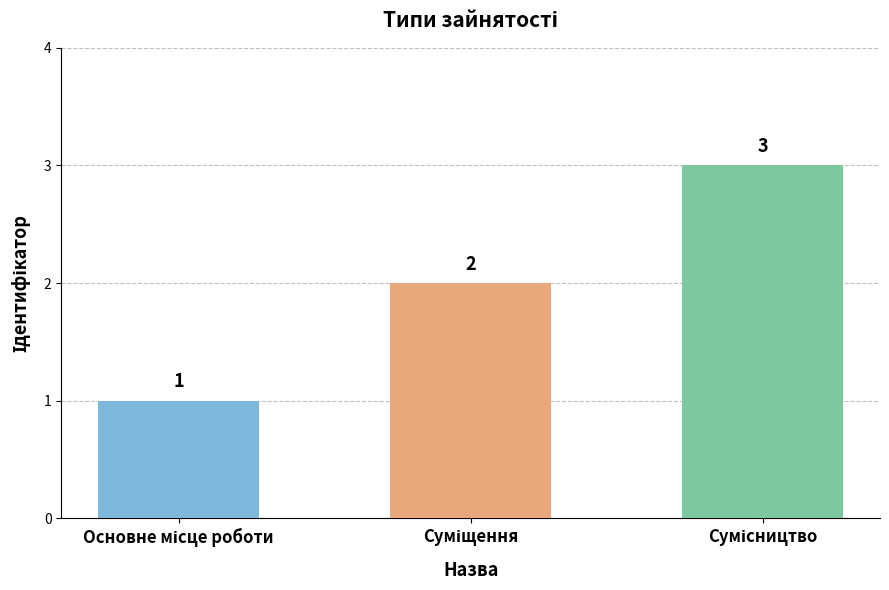

How many values are between 1 and 3?

3